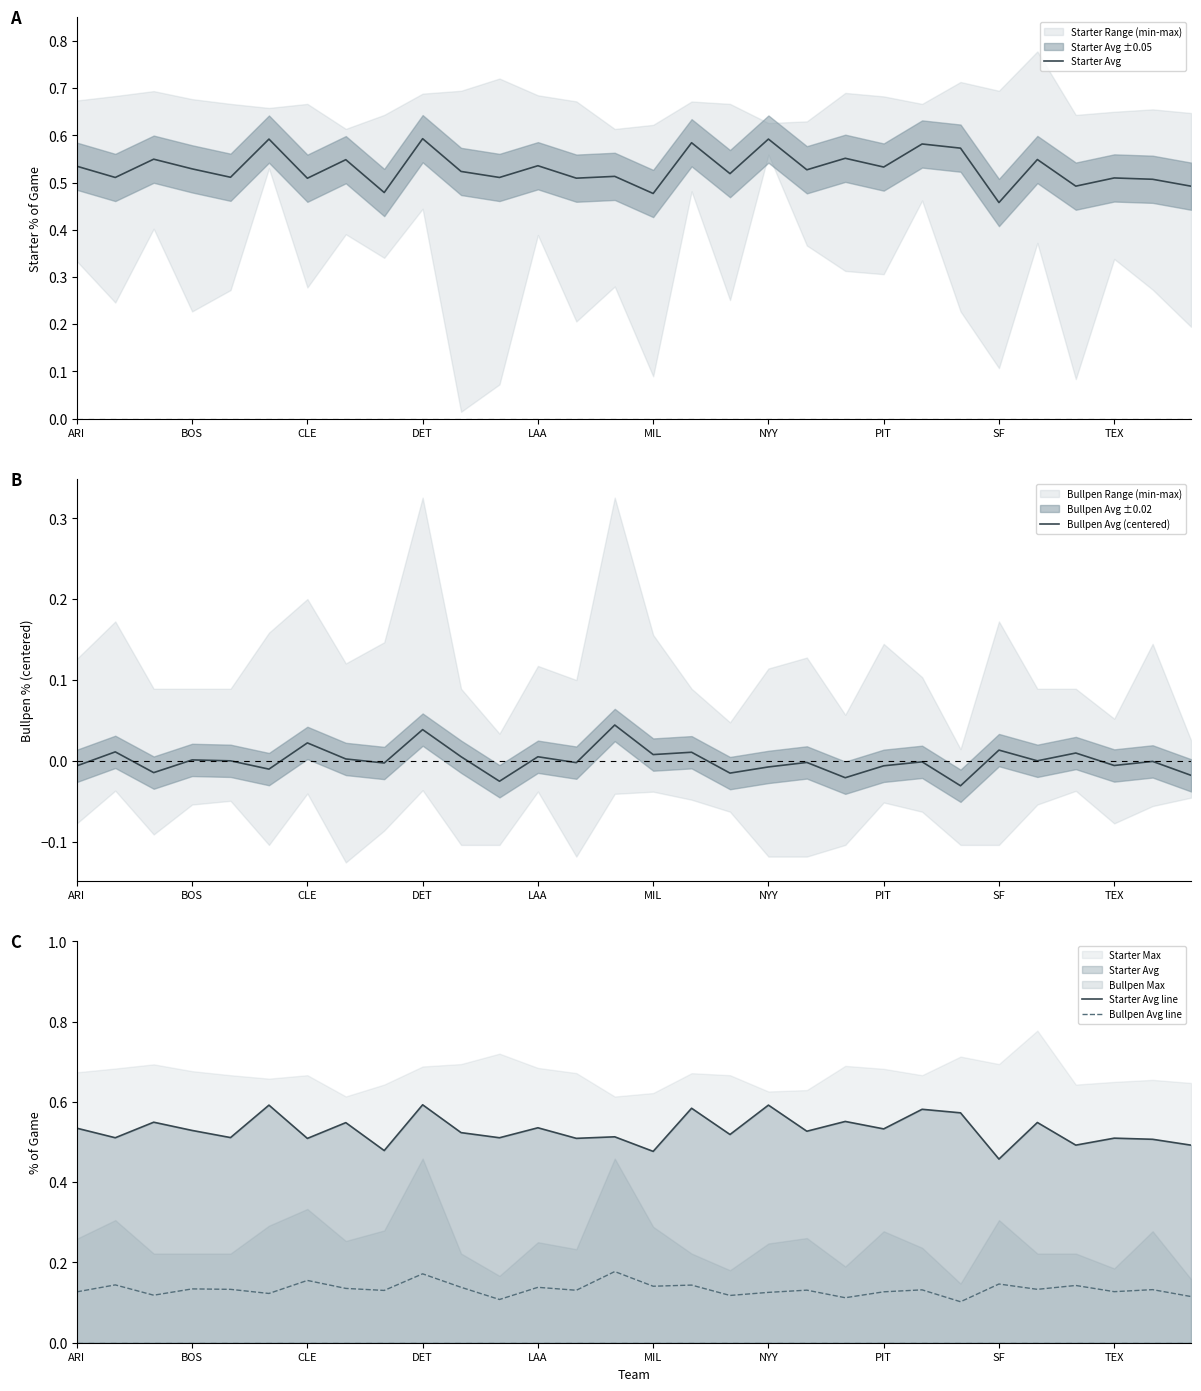

Reading left to right, list all the values displayed in this chart.

Starter Avg: 0.5	0.5	0.5	0.5	0.5	0.6	0.5	0.5	0.5	0.6	0.5	0.5	0.5	0.5	0.5	0.5	0.6	0.5	0.6	0.5	0.6	0.5	0.6	0.6	0.5	0.5	0.5	0.5	0.5	0.5
Bullpen Avg (centered): -0.0	0.0	-0.0	0.0	-0.0	-0.0	0.0	0.0	-0.0	0.0	0.0	-0.0	0.0	-0.0	0.0	0.0	0.0	-0.0	-0.0	-0.0	-0.0	-0.0	-0.0	-0.0	0.0	-0.0	0.0	-0.0	-0.0	-0.0
Starter Avg line: 0.5	0.5	0.5	0.5	0.5	0.6	0.5	0.5	0.5	0.6	0.5	0.5	0.5	0.5	0.5	0.5	0.6	0.5	0.6	0.5	0.6	0.5	0.6	0.6	0.5	0.5	0.5	0.5	0.5	0.5
Bullpen Avg line: 0.1	0.1	0.1	0.1	0.1	0.1	0.2	0.1	0.1	0.2	0.1	0.1	0.1	0.1	0.2	0.1	0.1	0.1	0.1	0.1	0.1	0.1	0.1	0.1	0.1	0.1	0.1	0.1	0.1	0.1